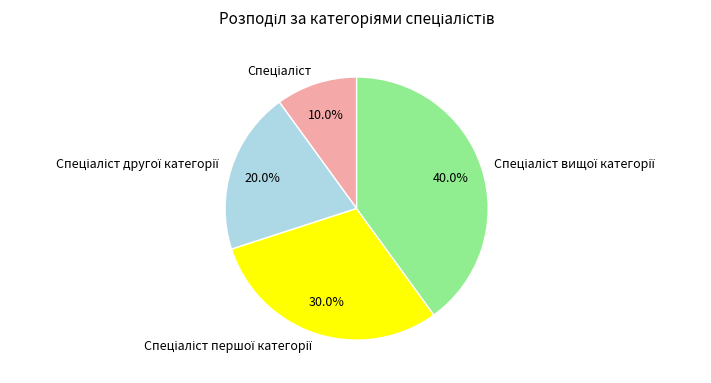

To the nearest percent, what is the difference between the largest and smallest slice percentages?

30%